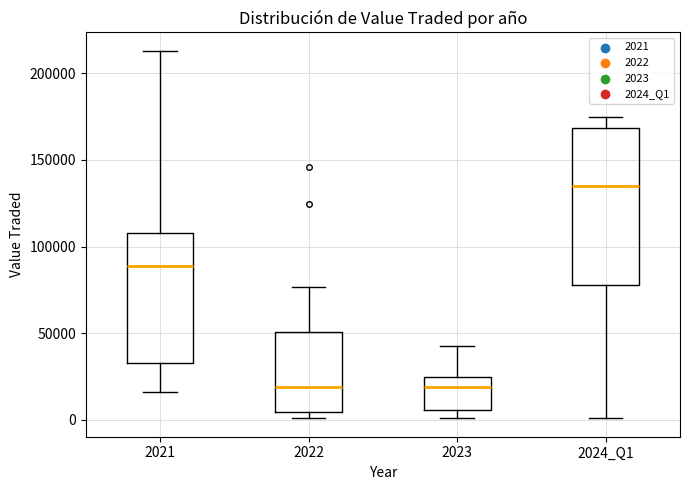

Reading left to right, transcribe this box plot: for each box, give where its median line is, the range the box spans, and where its two whiskers end, as read against the y-axis. The values are not printed on the chart, so give them approximately, as read against the axis.

2021: median 90000, box 35000 to 110000, whiskers 15000 to 215000
2022: median 20000, box 5000 to 50000, whiskers 0 to 75000
2023: median 20000, box 5000 to 25000, whiskers 0 to 45000
2024_Q1: median 135000, box 80000 to 170000, whiskers 0 to 175000